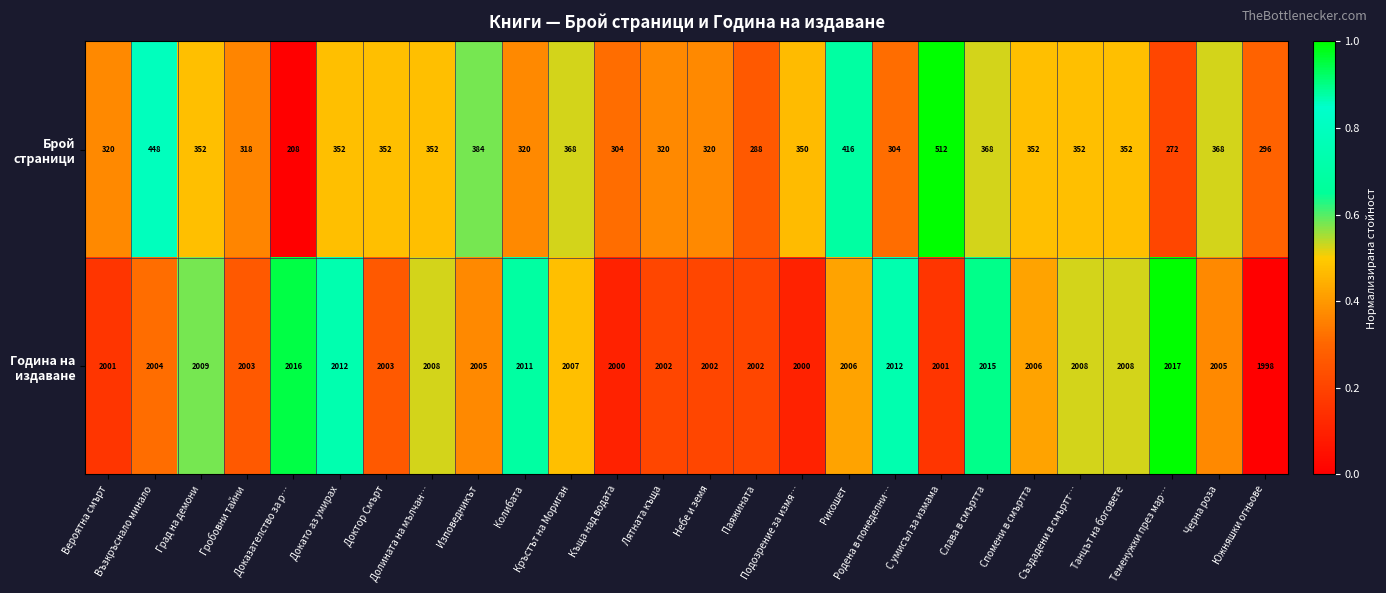

At how many categories does at least one series exceed 1496?

26